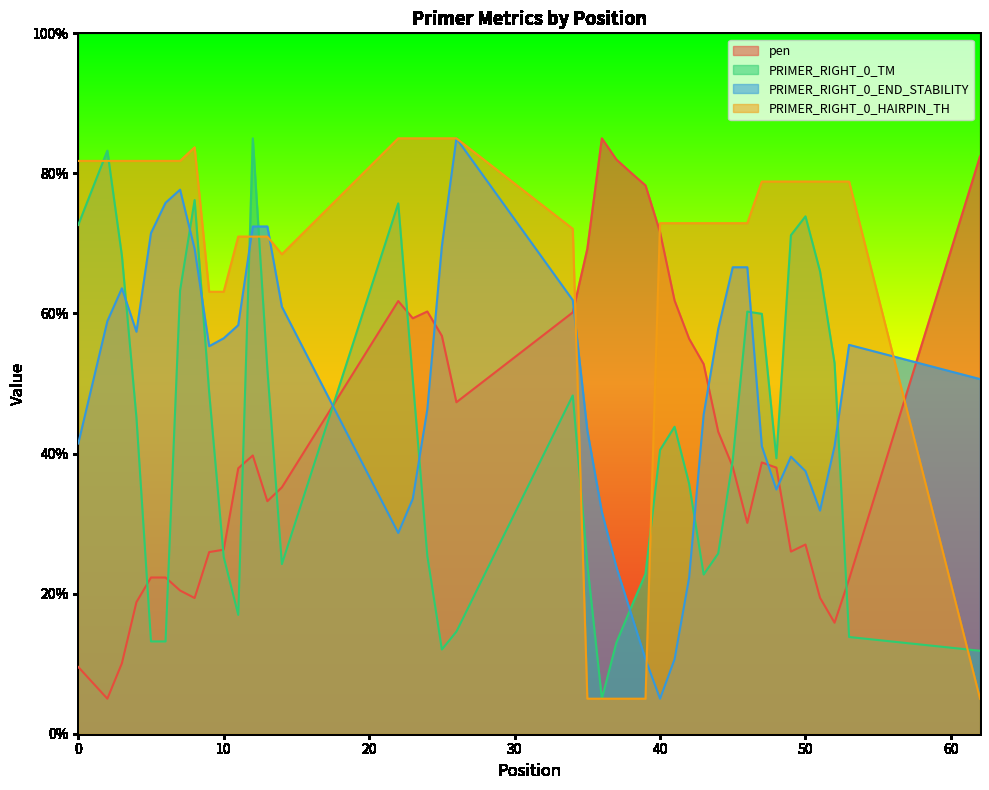

True or false: PRIMER_RIGHT_0_HAIRPIN_TH has more than 0 interior local peaks.

True